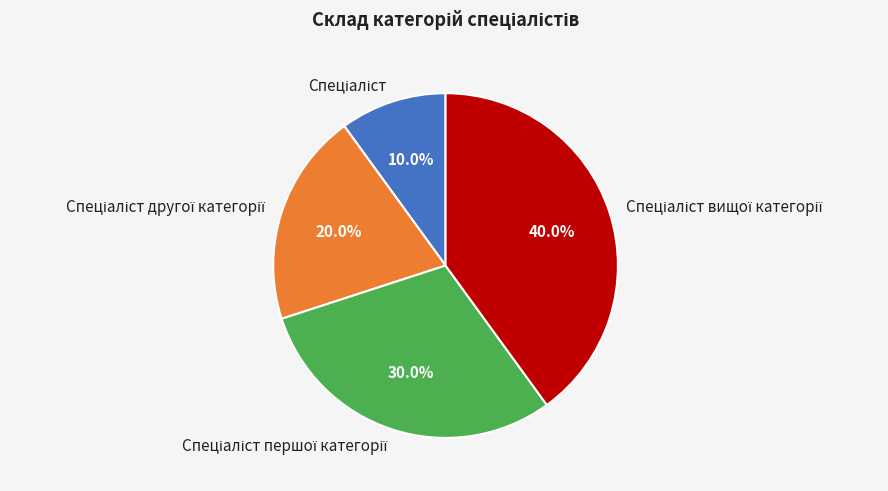

Is there any slice that represents more than half of the pie?

No